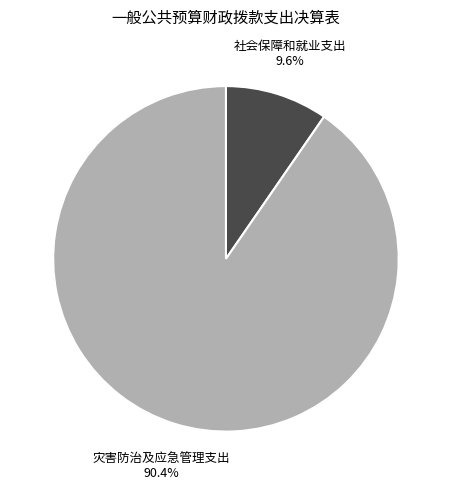

Does any single category account for the majority?

Yes